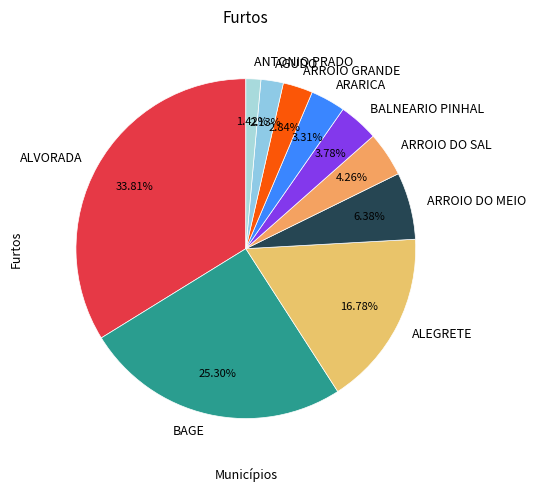

Which has a higher value, BAGE or ARROIO DO MEIO?

BAGE